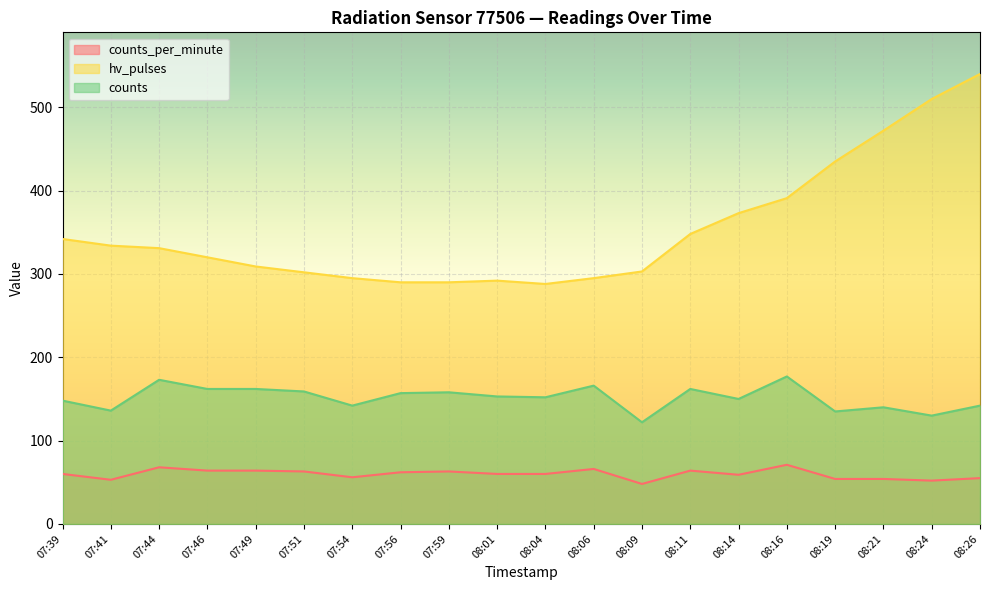

At which category does hv_pulses reach its first local valley?

08:04